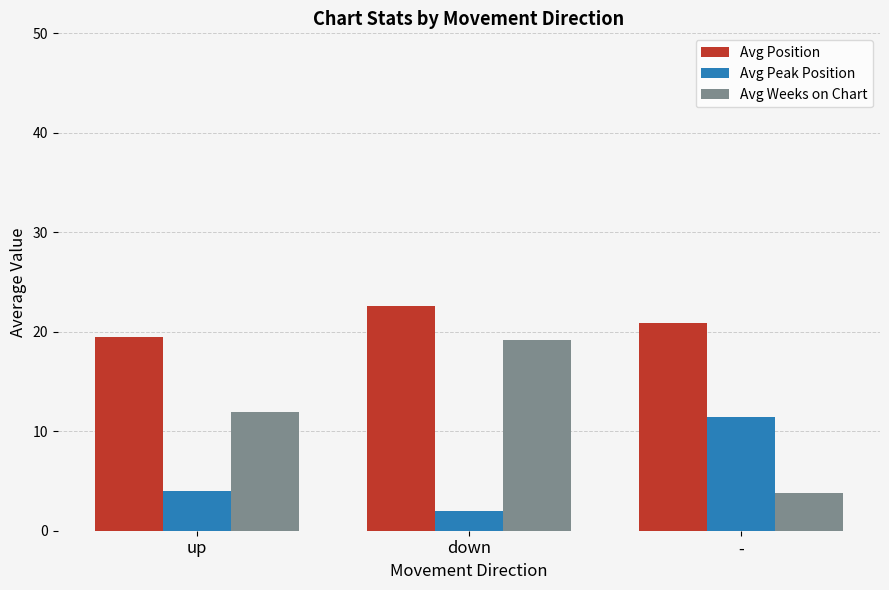

What is the value of the Avg Weeks on Chart bar at the 2nd from the left?

19.2